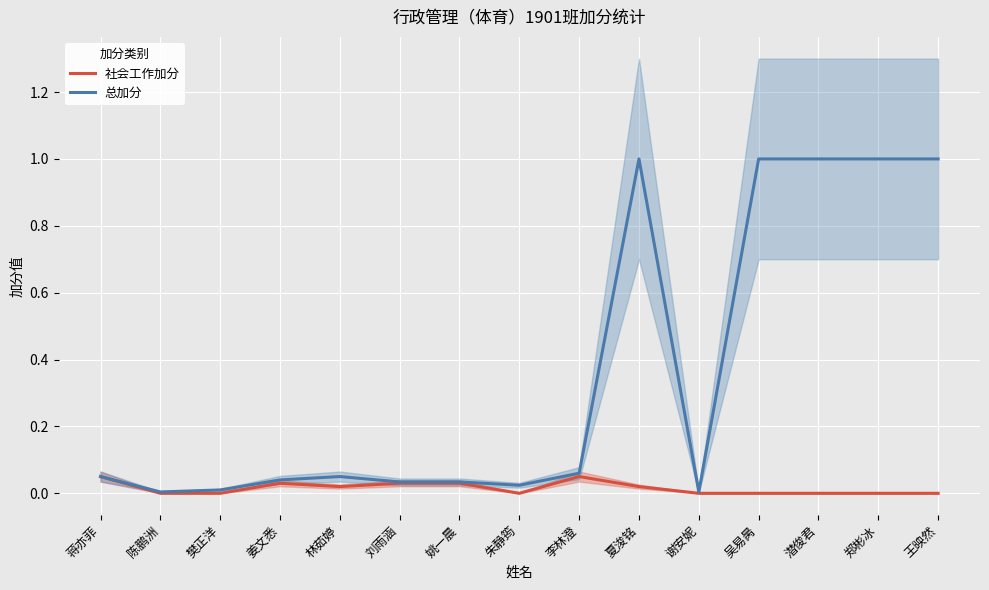

True or false: 社会工作加分 and 总加分 intersect in this chart.

False